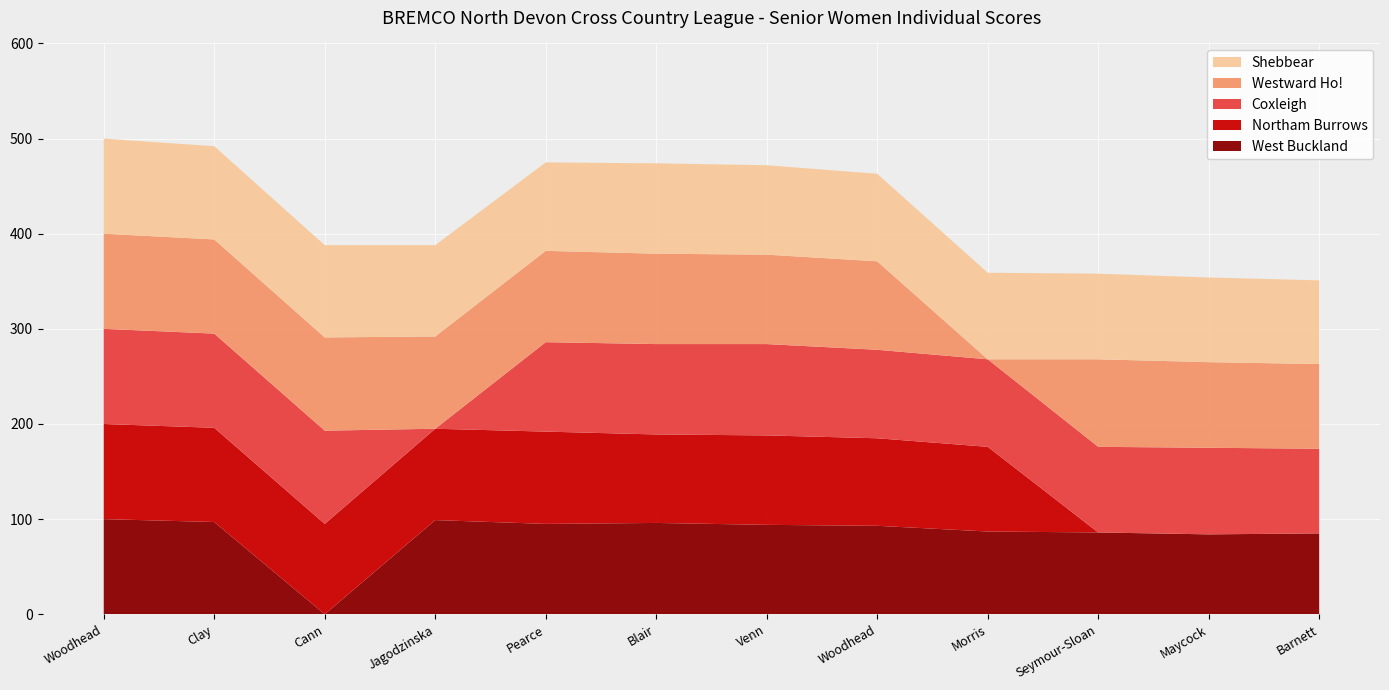

Reading right to left, extract all data points from this chart.

West Buckland: Clare Barnett=85	Kim Maycock=84	Emma Seymour-Sloan=86	Joanna Morris=87	Elise Woodhead=93	Helen Venn=94	Marilyn Blair=96	Ann Pearce=95	Jenna Jagodzinska=99	Jane Cann=0	Mary Clay=97	Freya Woodhead=100
Northam Burrows: Clare Barnett=0	Kim Maycock=0	Emma Seymour-Sloan=0	Joanna Morris=89	Elise Woodhead=92	Helen Venn=94	Marilyn Blair=93	Ann Pearce=97	Jenna Jagodzinska=96	Jane Cann=95	Mary Clay=99	Freya Woodhead=100
Coxleigh: Clare Barnett=89	Kim Maycock=91	Emma Seymour-Sloan=90	Joanna Morris=92	Elise Woodhead=93	Helen Venn=96	Marilyn Blair=95	Ann Pearce=94	Jenna Jagodzinska=0	Jane Cann=98	Mary Clay=99	Freya Woodhead=100
Westward Ho!: Clare Barnett=89	Kim Maycock=90	Emma Seymour-Sloan=92	Joanna Morris=0	Elise Woodhead=93	Helen Venn=94	Marilyn Blair=95	Ann Pearce=96	Jenna Jagodzinska=97	Jane Cann=98	Mary Clay=99	Freya Woodhead=100
Shebbear: Clare Barnett=88	Kim Maycock=89	Emma Seymour-Sloan=90	Joanna Morris=91	Elise Woodhead=92	Helen Venn=94	Marilyn Blair=95	Ann Pearce=93	Jenna Jagodzinska=96	Jane Cann=97	Mary Clay=98	Freya Woodhead=100